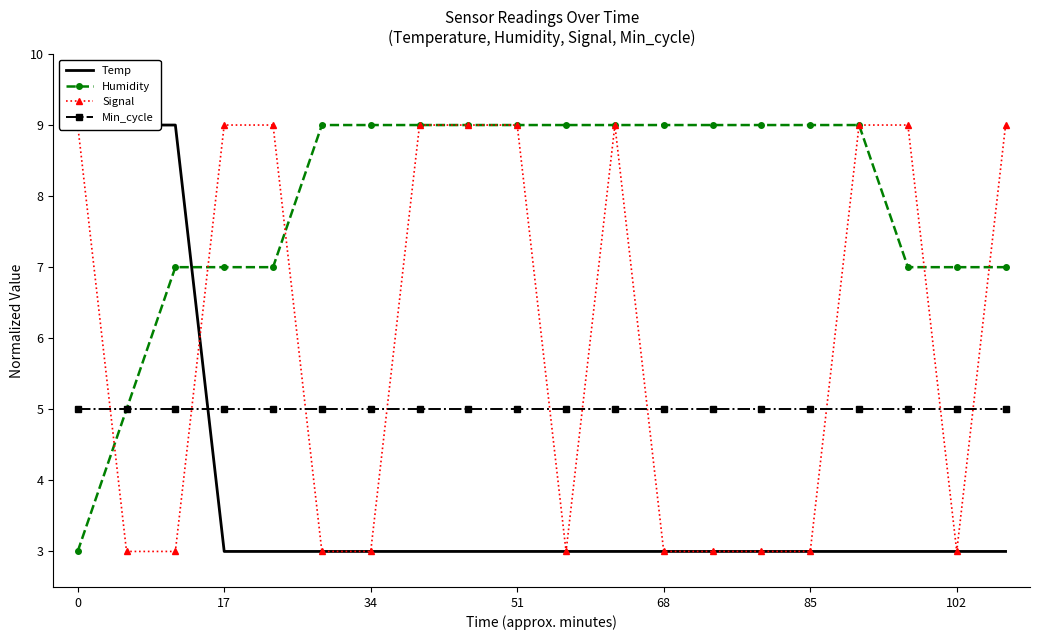

What is the average value of the Min_cycle series?

5.0